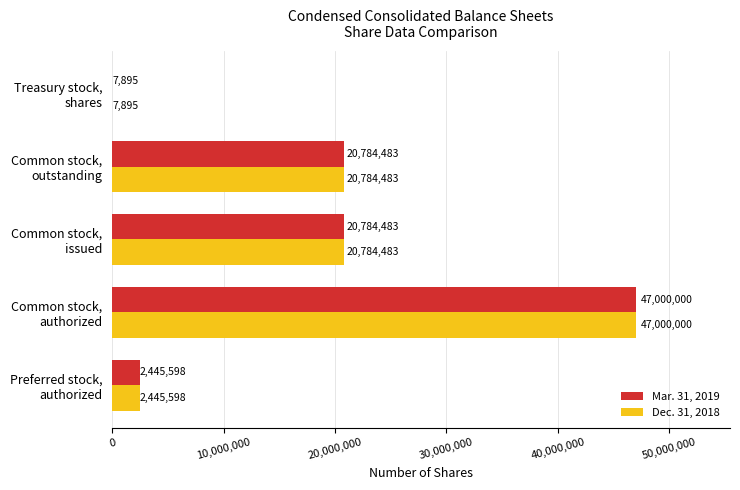

Which series has the widest spread of values?

Mar. 31, 2019